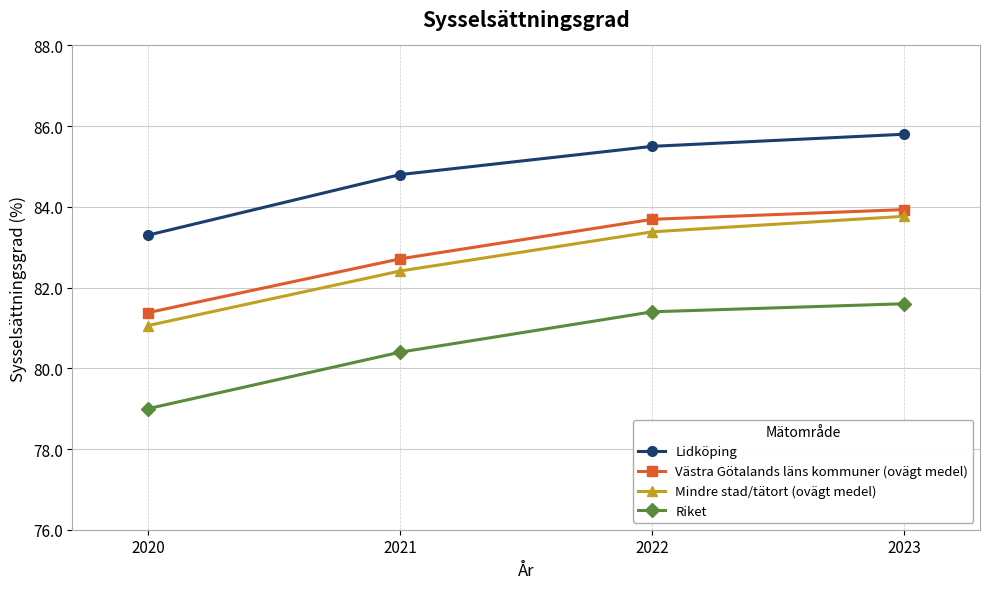

Rank the series at 2021 from highest to lowest value.

Lidköping, Västra Götalands läns kommuner (ovägt medel), Mindre stad/tätort (ovägt medel), Riket